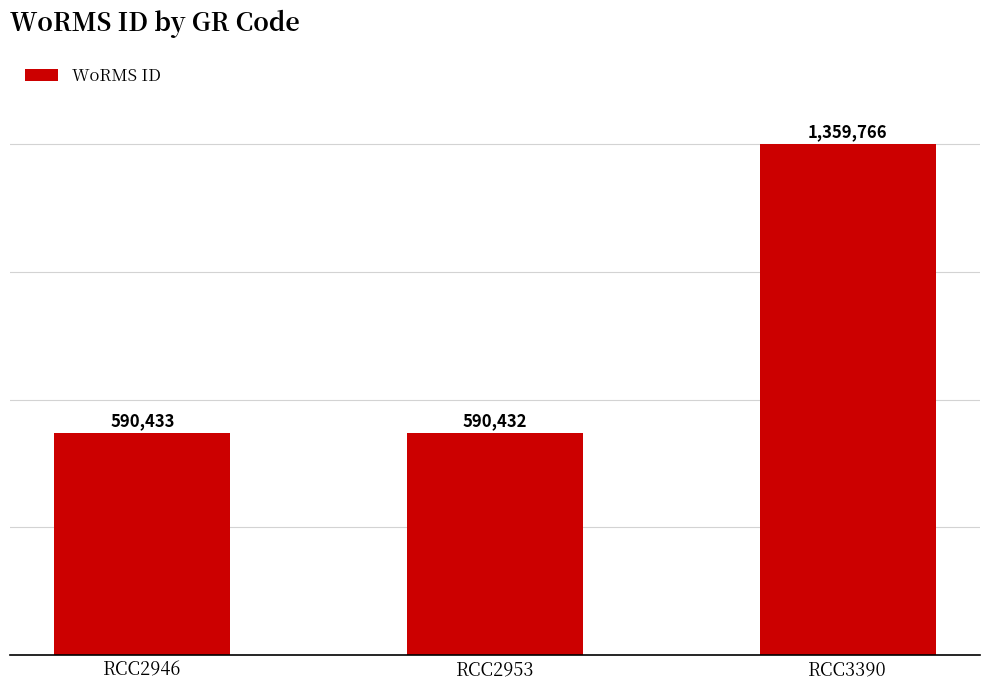

Are the bars horizontal?

No